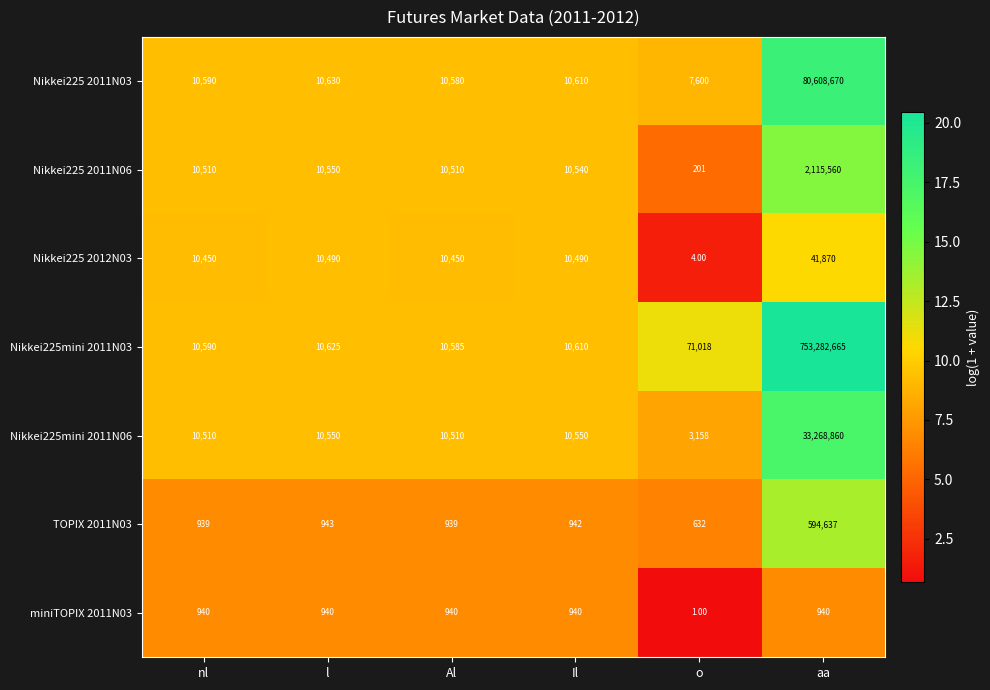

At how many categories does at least one series exceed 18?

6